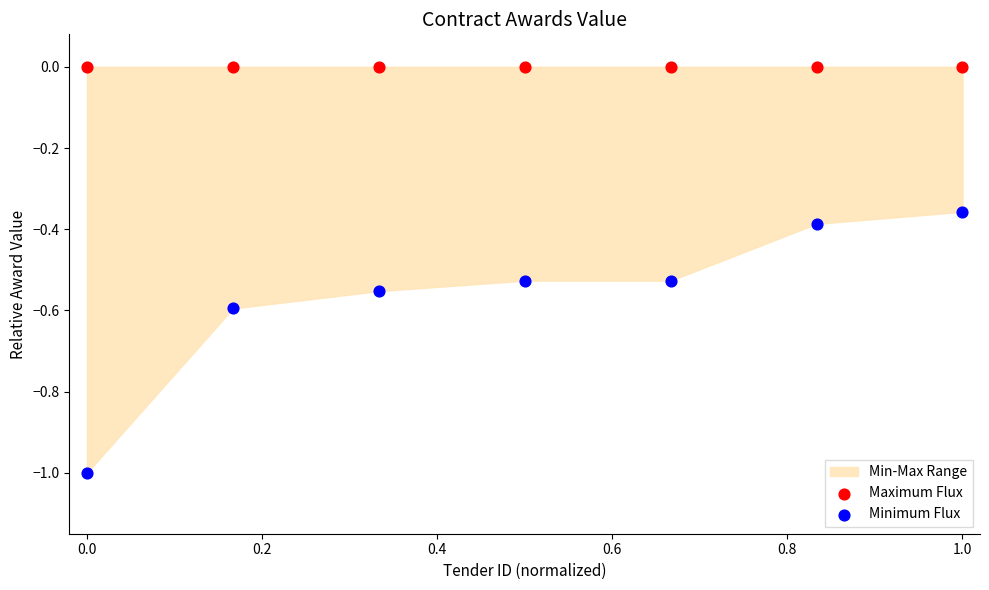

Which series contains the lowest Y value?

Minimum Flux